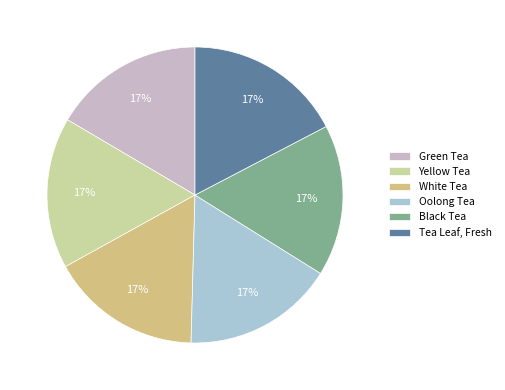

Is it true that Oolong Tea is 4% of the pie?

False